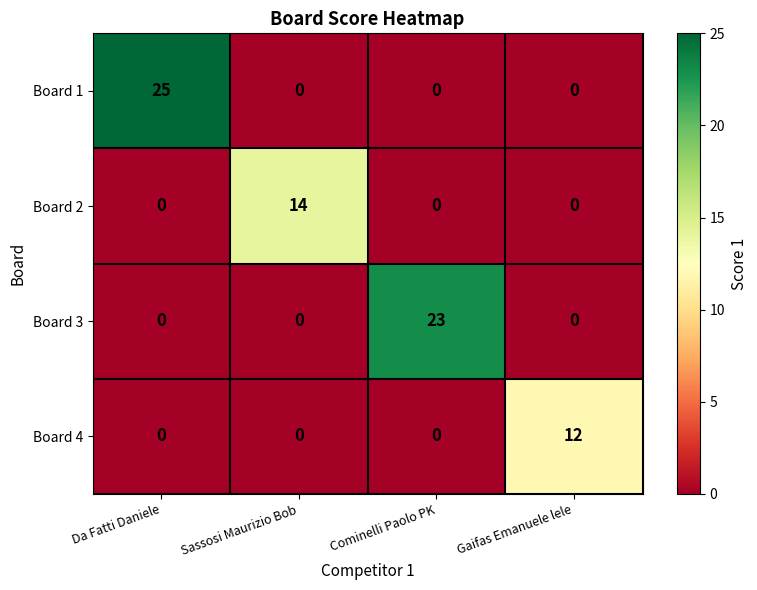

List the series in order of their overall mean, lowest first.

Board 4, Board 2, Board 3, Board 1